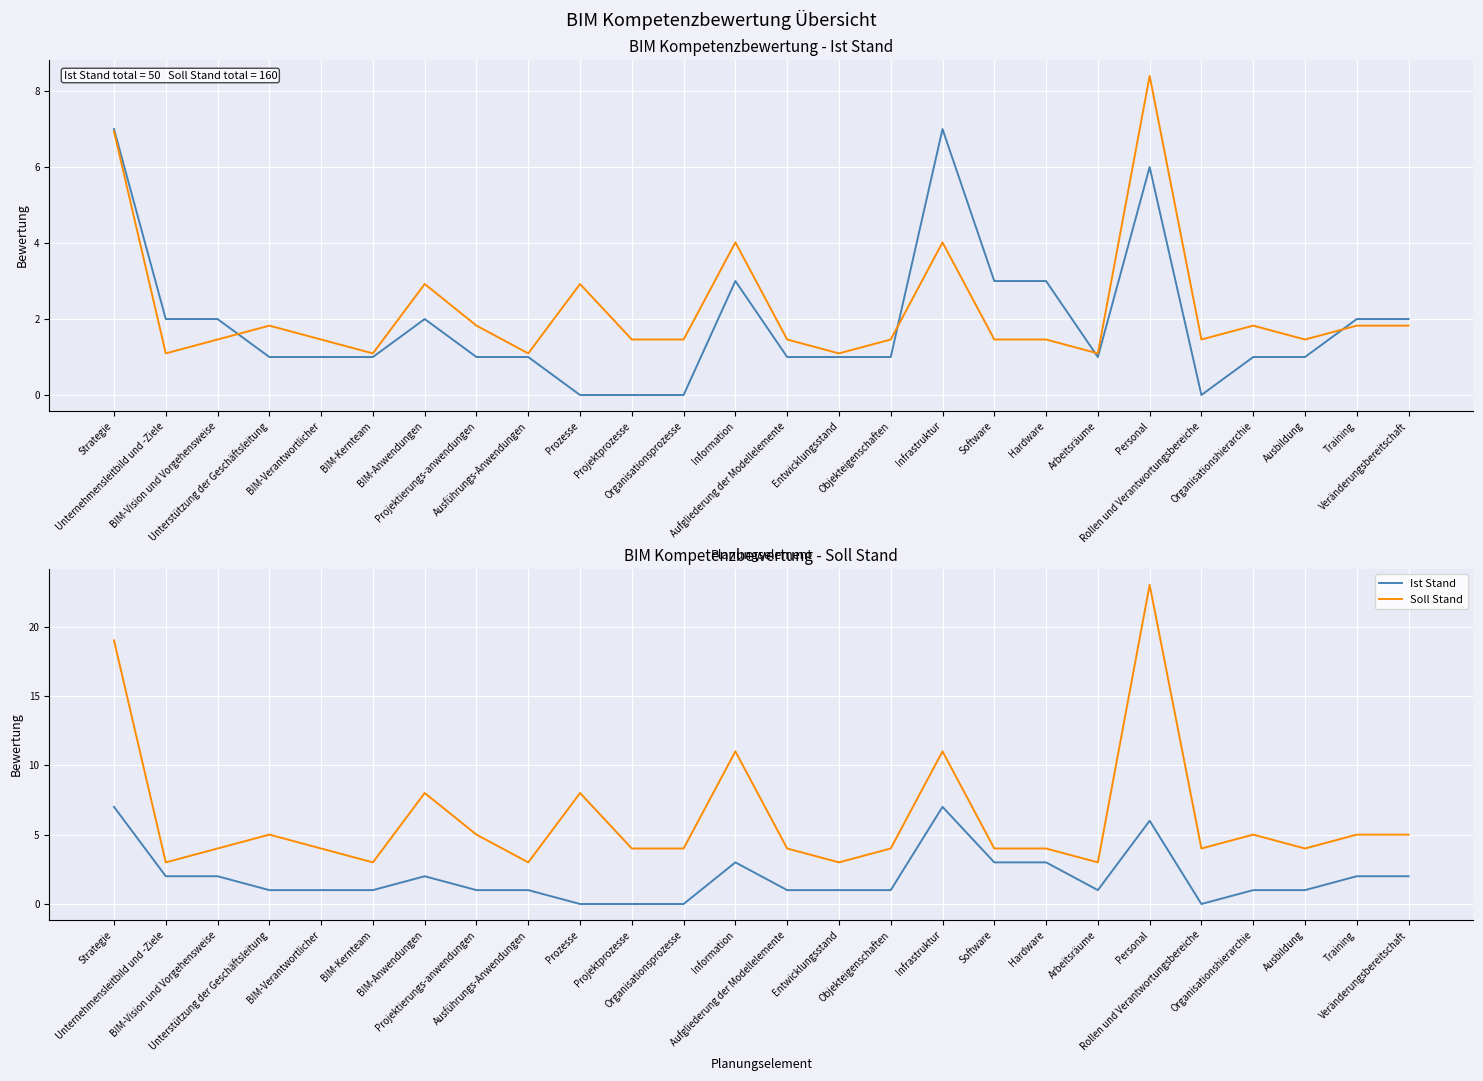

Rank the series at Entwicklungsstand from highest to lowest value.

Soll Stand, Soll Stand (scaled), Ist Stand